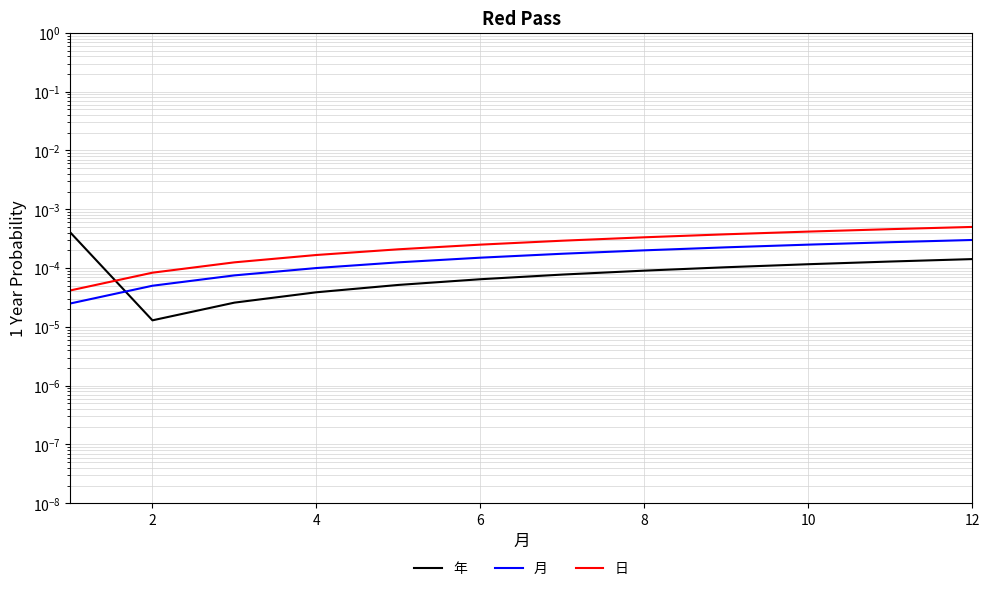

Which has a higher value, 12 or 2?

12